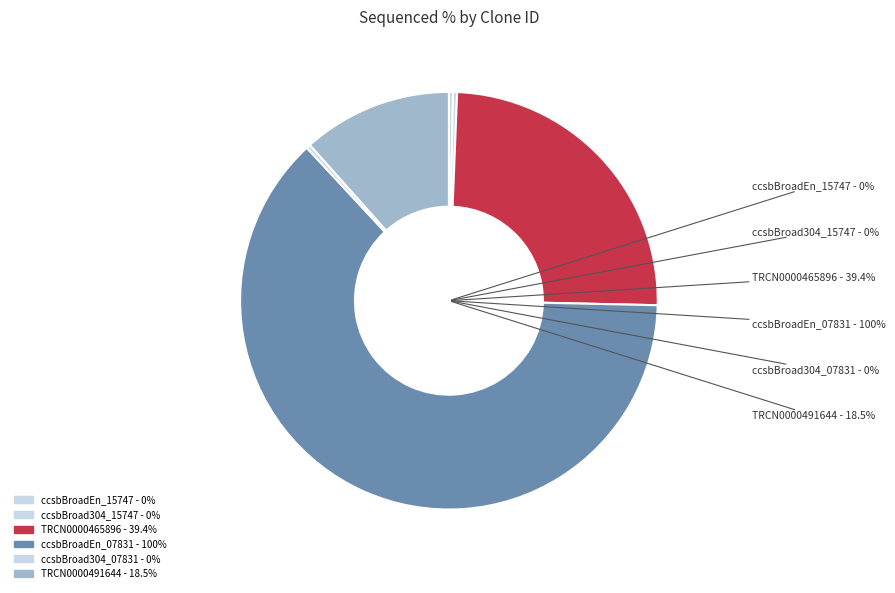

Approximately how many times larger is the value at ccsbBroadEn_07831 compared to TRCN0000491644?

5.4